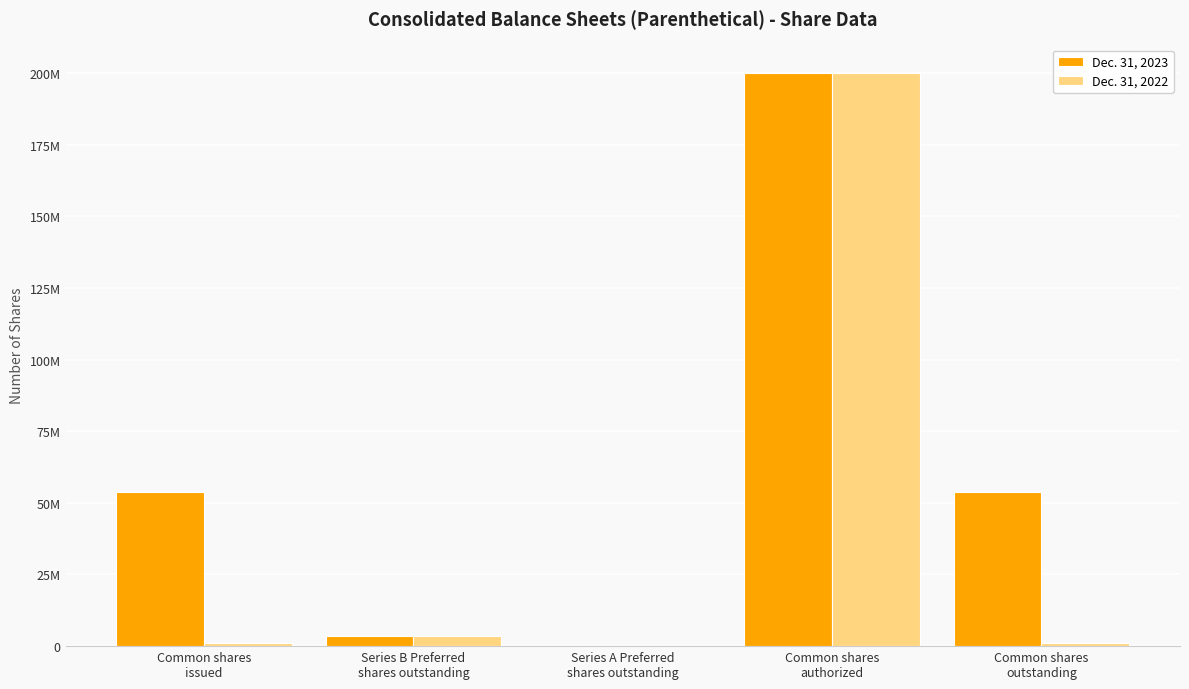

Reading left to right, extract all data points from this chart.

Dec. 31, 2023: 53769787	3379142	562	200000000	53769787
Dec. 31, 2022: 979396	3379142	562	200000000	979396